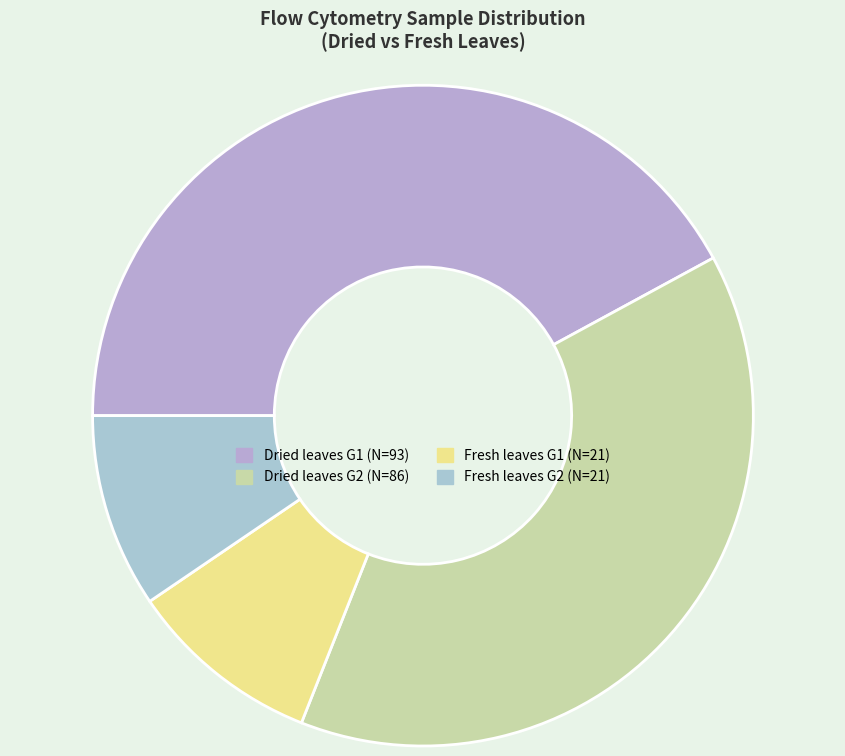

Count the number of slices in the pie.

4